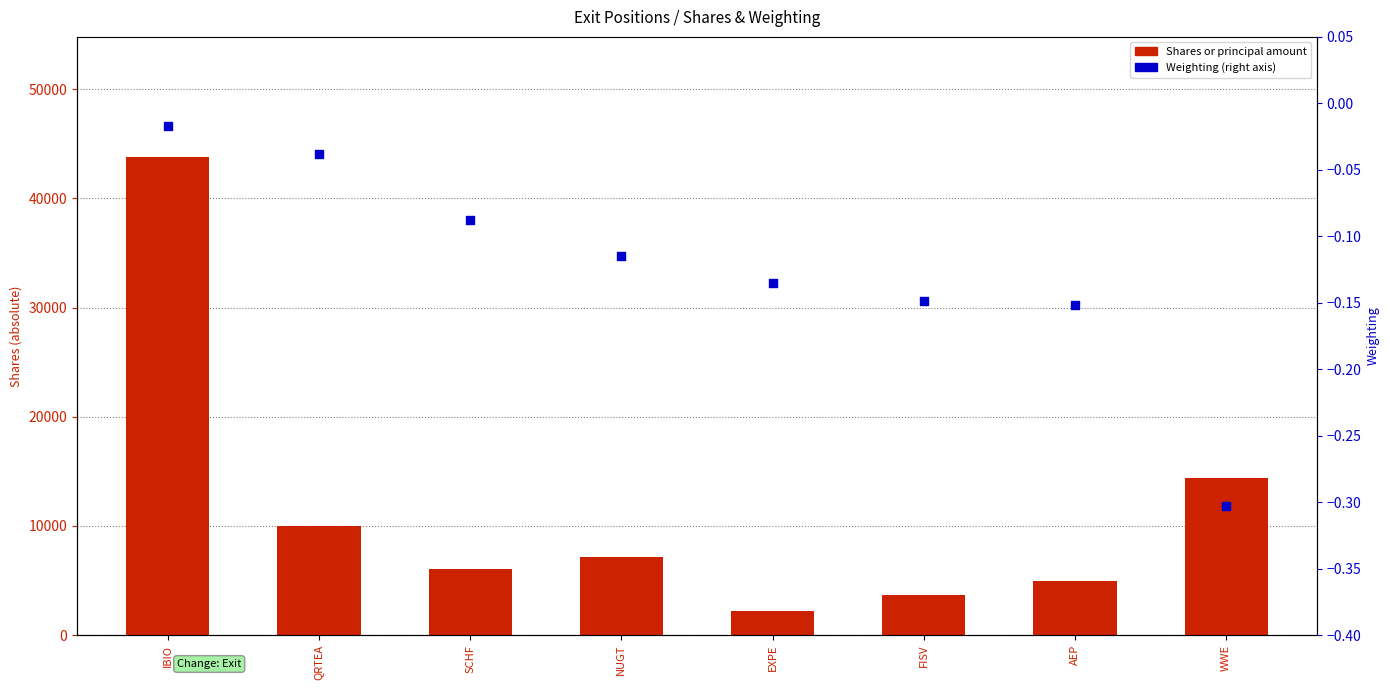

At how many categories does at least one series exceed 32904?

1